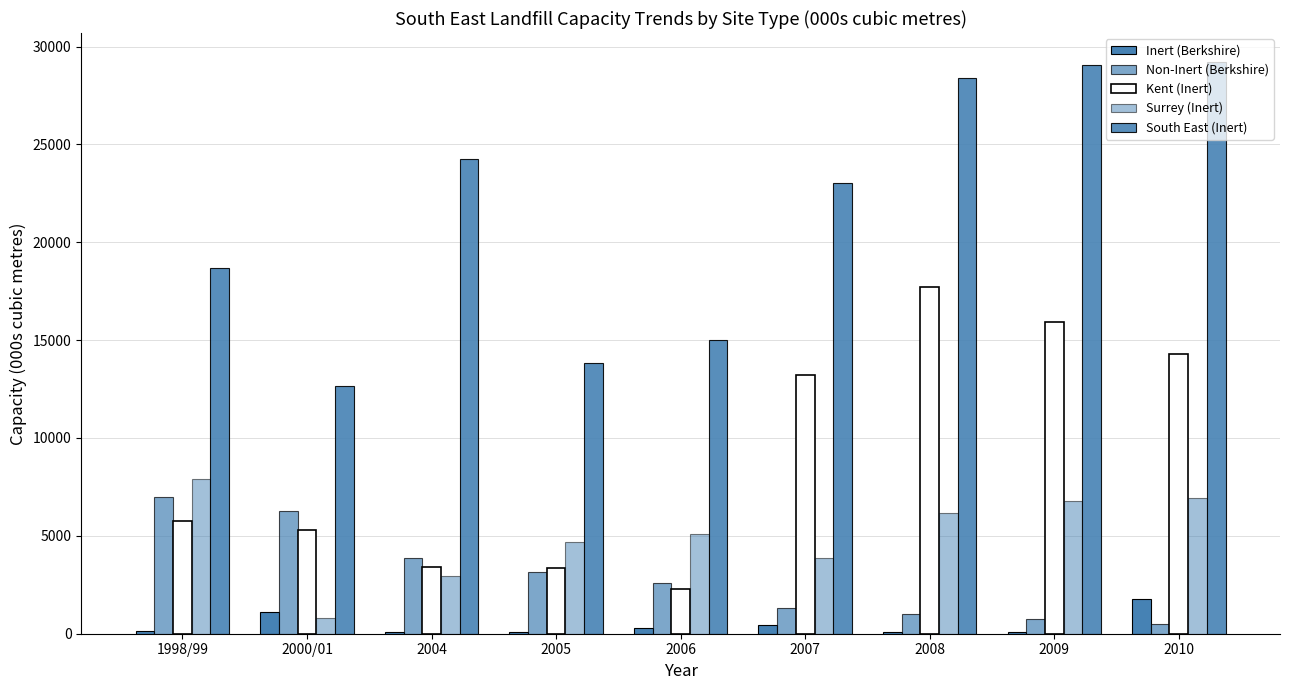

What is the approximate value of South East (Inert) at 2005?

13811.5